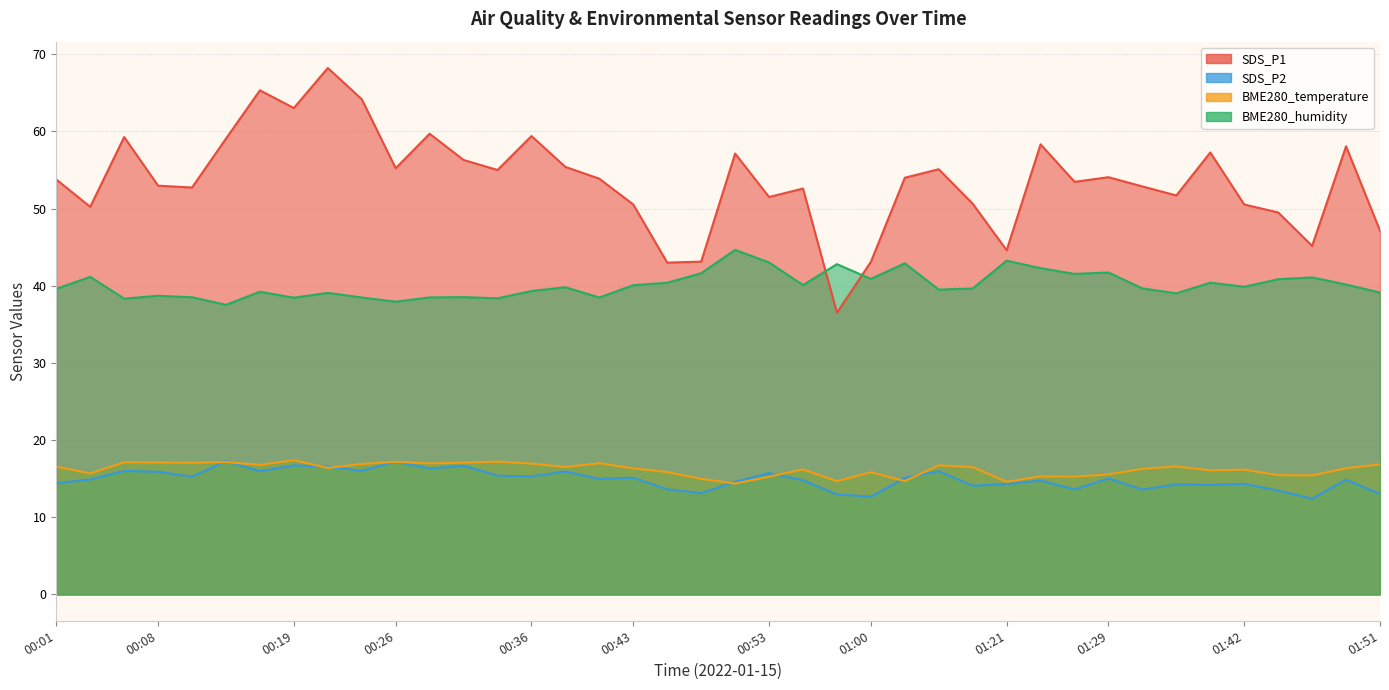

Which series ends up on top after the final intersection of SDS_P2 and BME280_temperature?

BME280_temperature